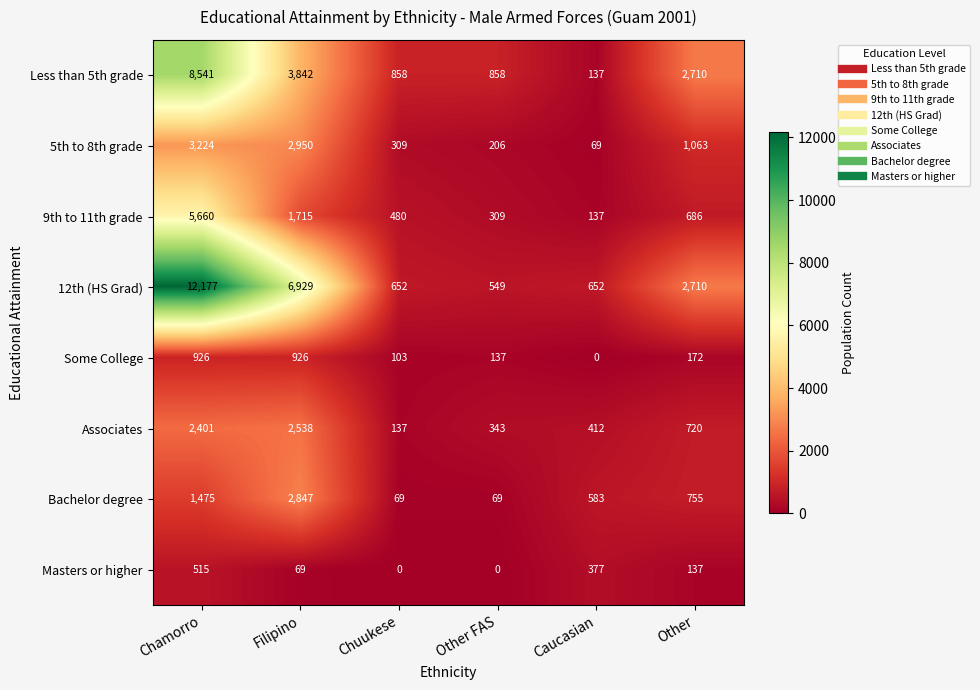

At Filipino, list the series in order from largest to smallest.

12th (HS Grad), Less than 5th grade, 5th to 8th grade, Bachelor degree, Associates, 9th to 11th grade, Some College, Masters or higher